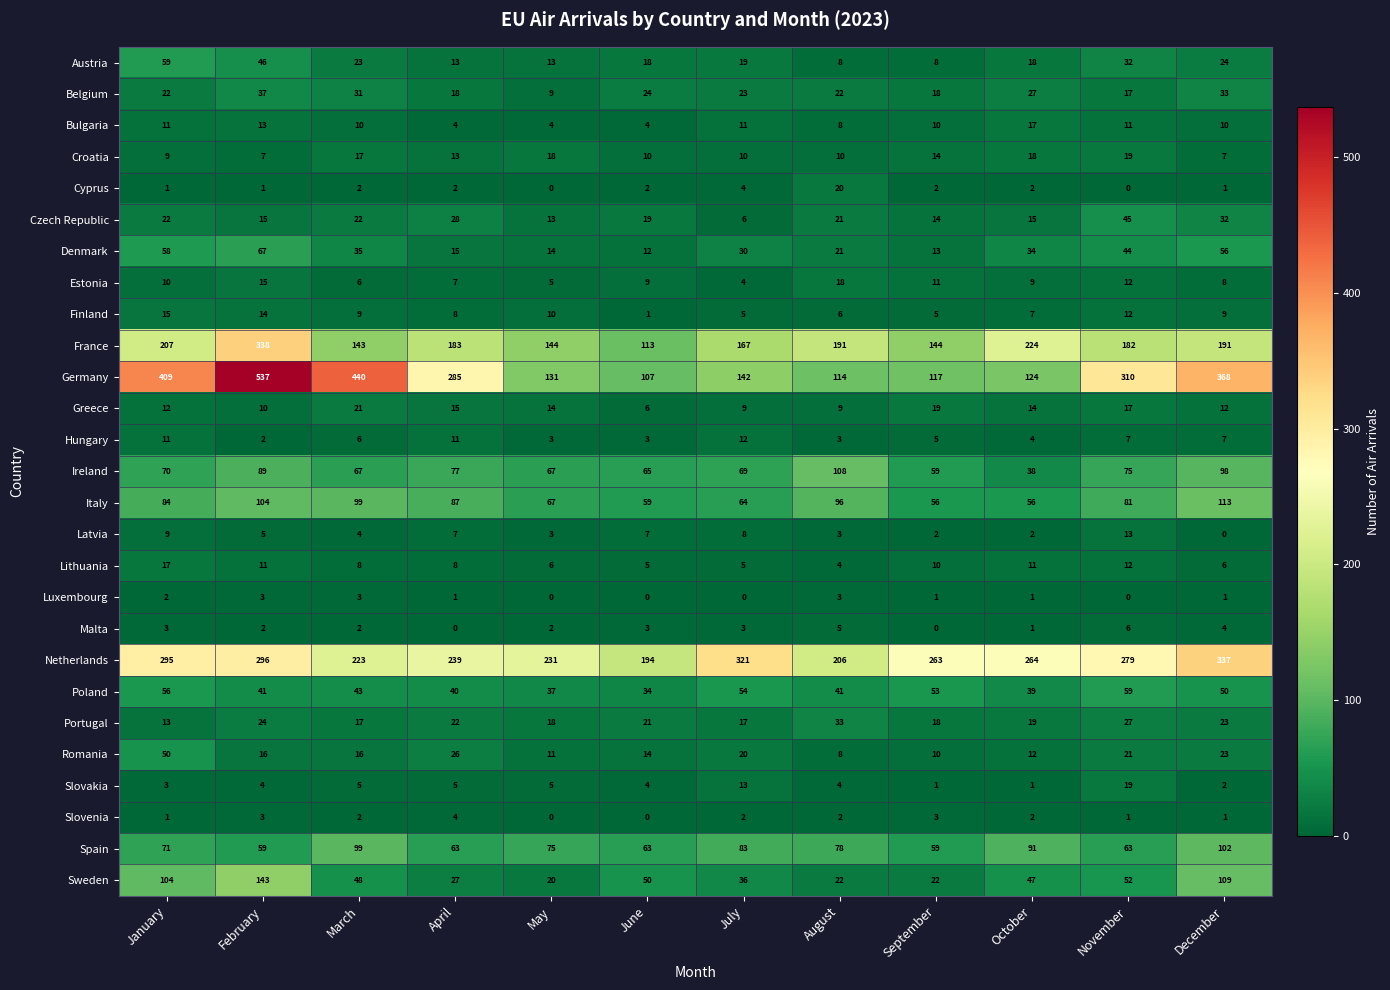

What is the sum of the Latvia values at May and February?

8